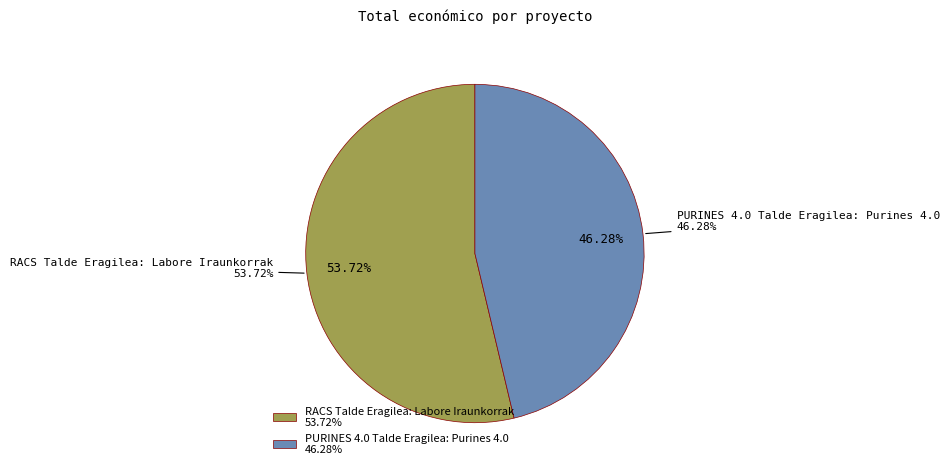

What percentage is the PURINES 4.0 Talde Eragilea: Purines 4.0 slice, to the nearest percent?

46%